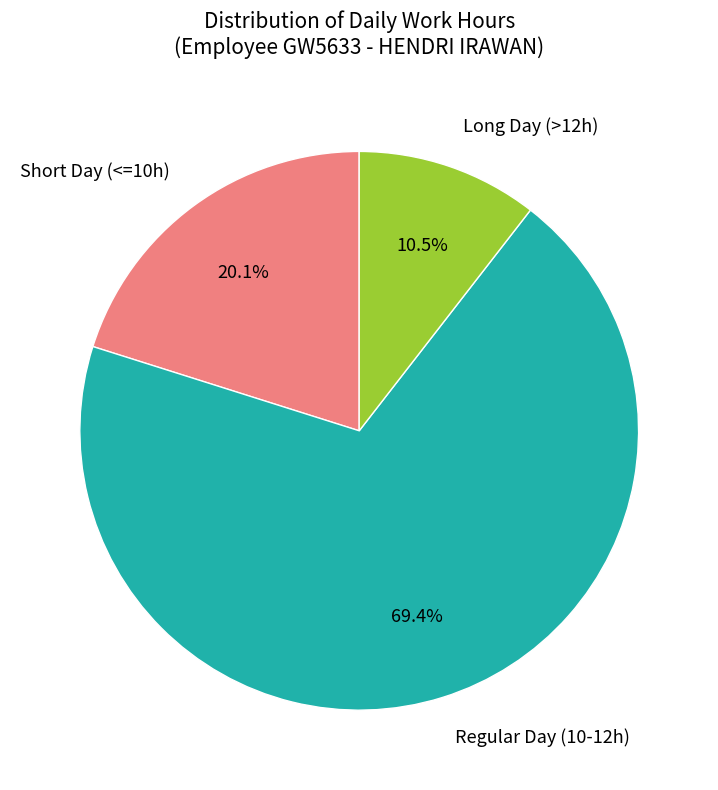

What is the total percentage of Regular Day (10-12h) and Short Day (<=10h)?

89.5%